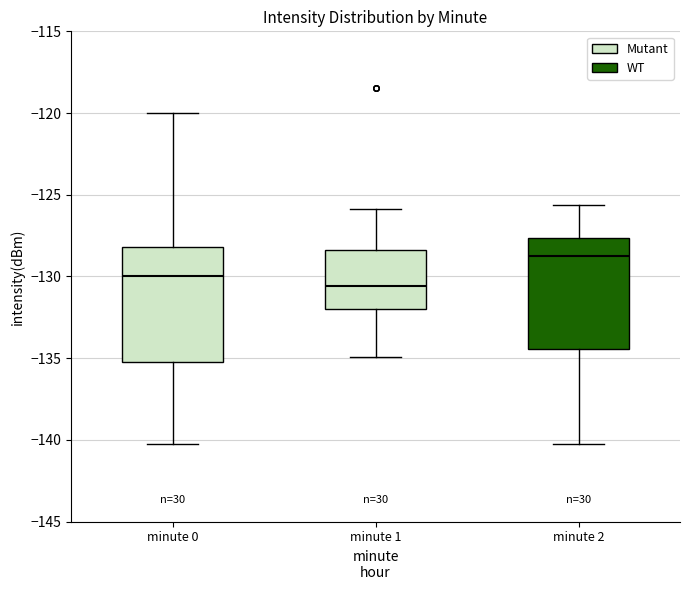

Reading left to right, read every box against the y-axis: the position of its median line, the range the box covers, and the ends of its whiskers. The values are not printed on the chart, so give them approximately, as read against the axis.

minute 0: median -130.0, box -135.0 to -128.0, whiskers -140.5 to -120.0
minute 1: median -130.5, box -132.0 to -128.5, whiskers -135.0 to -126.0
minute 2: median -128.5, box -134.5 to -127.5, whiskers -140.5 to -125.5